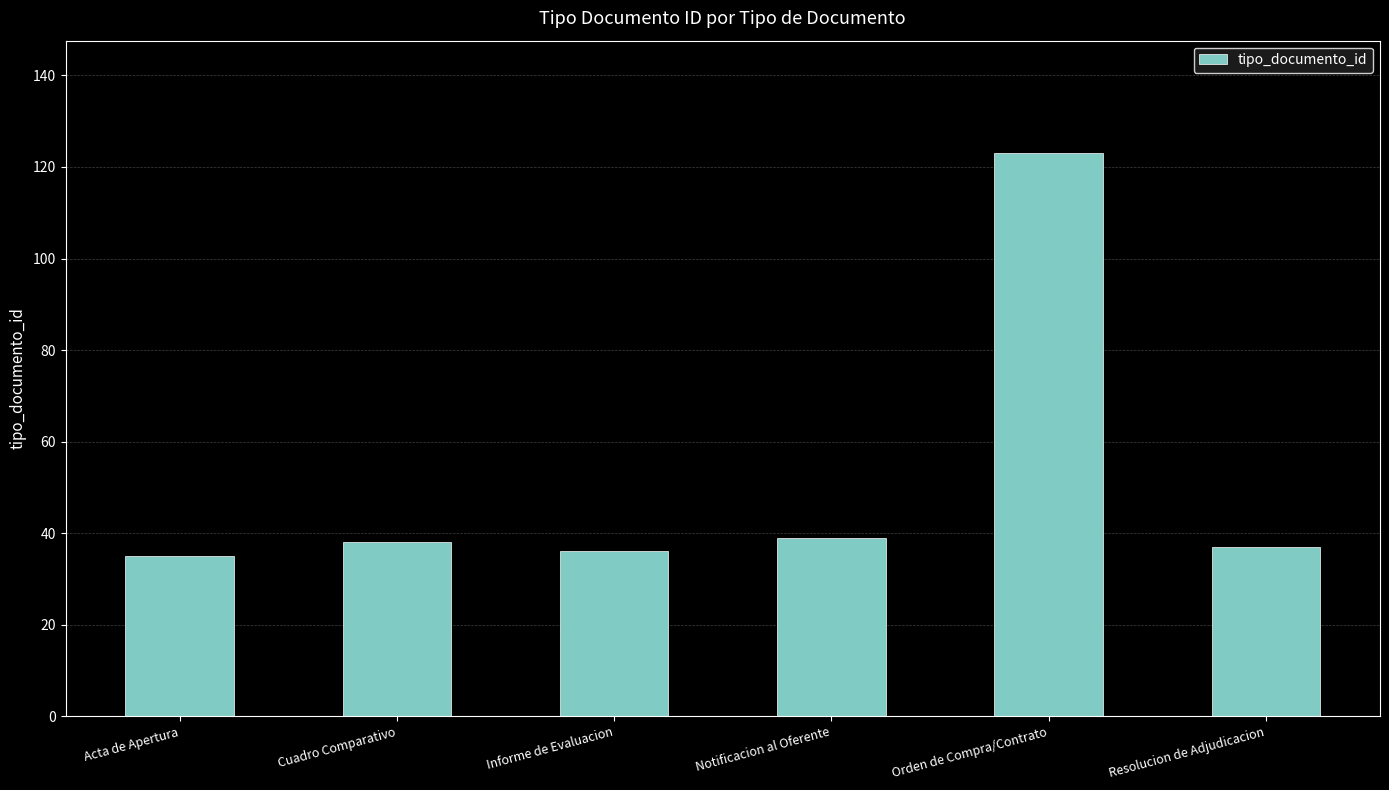

Count the number of categories in the chart.

6